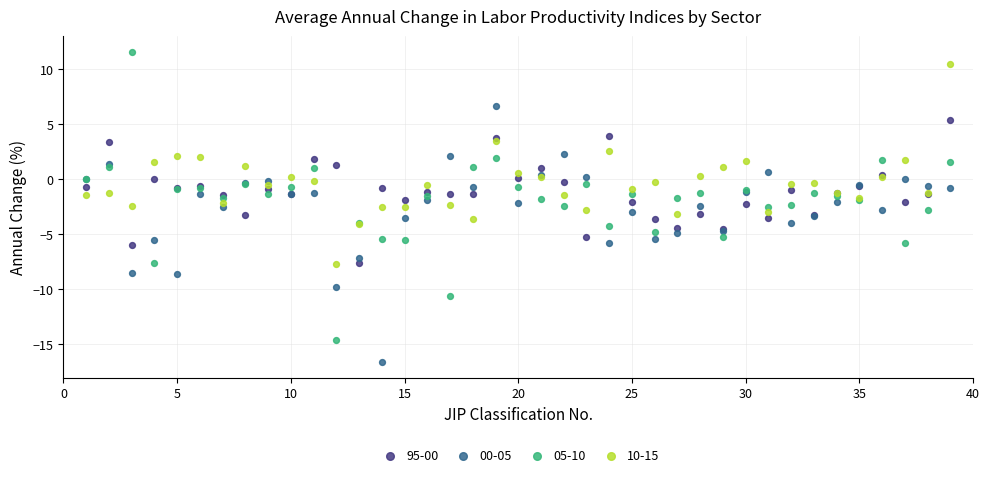

Which series reaches the minimum Y coordinate?

00-05